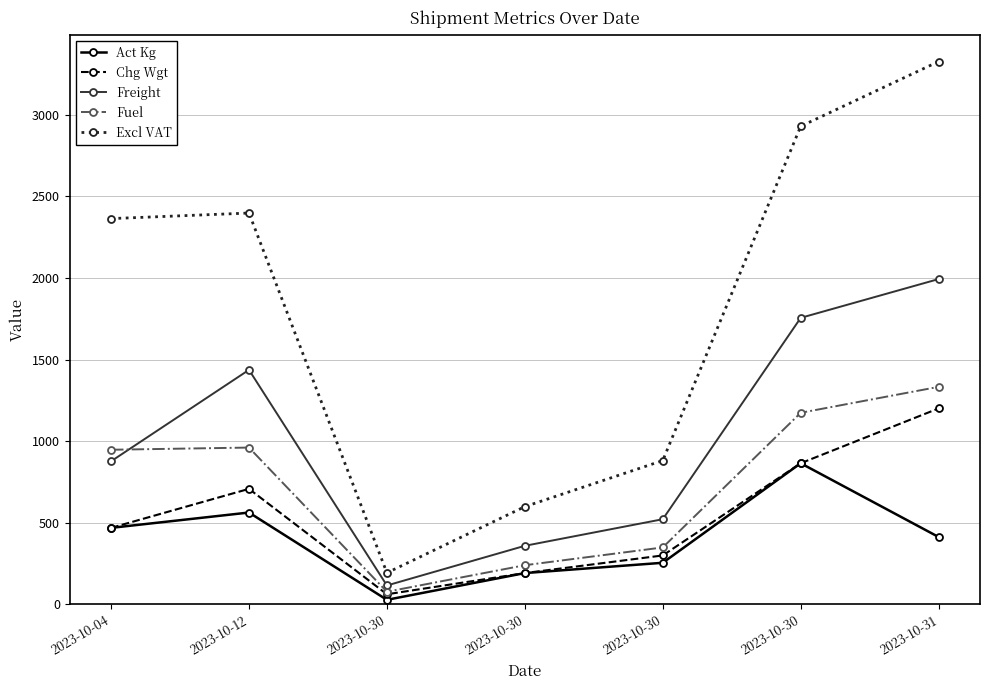

What are all the series names shown in the legend?

Act Kg, Chg Wgt, Freight, Fuel, Excl VAT